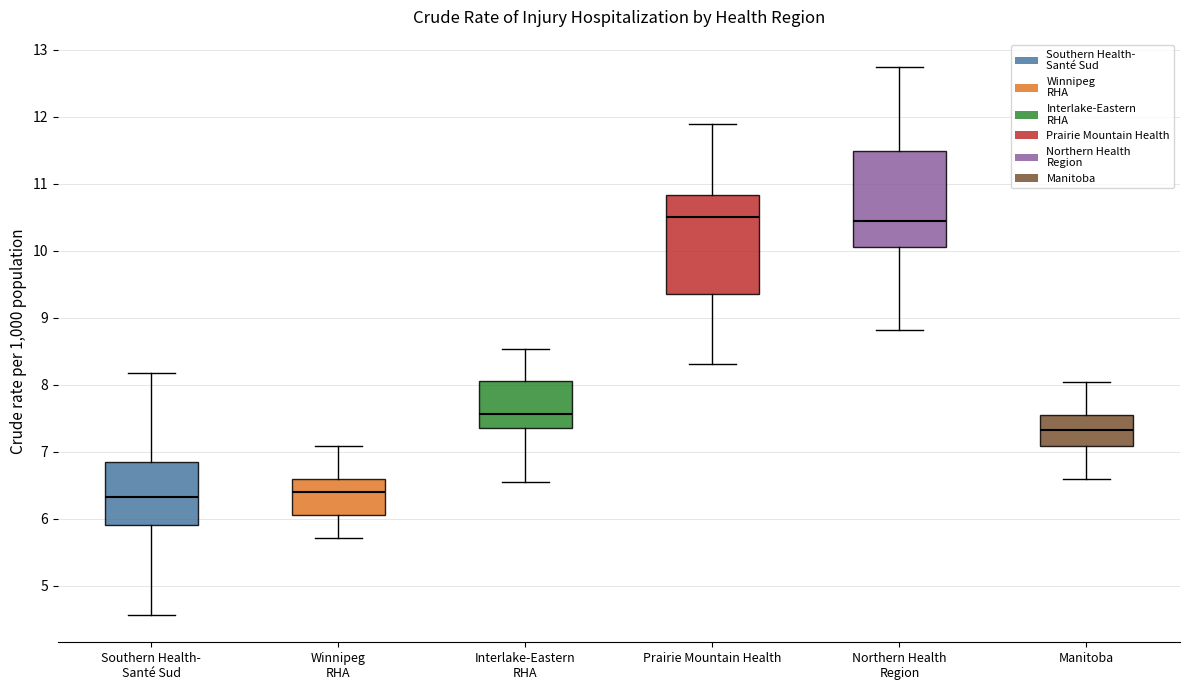

Where does the upper whisker of the box for Southern Health- Santé Sud end on the y-axis? The values are not printed on the chart, so give them approximately, as read against the axis.

8.2